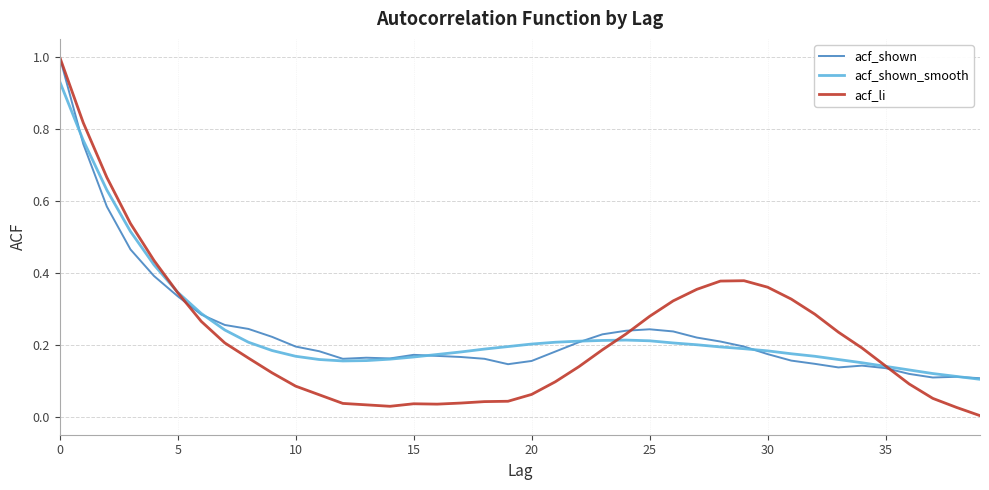

Which series has the largest range (max minus min)?

acf_li